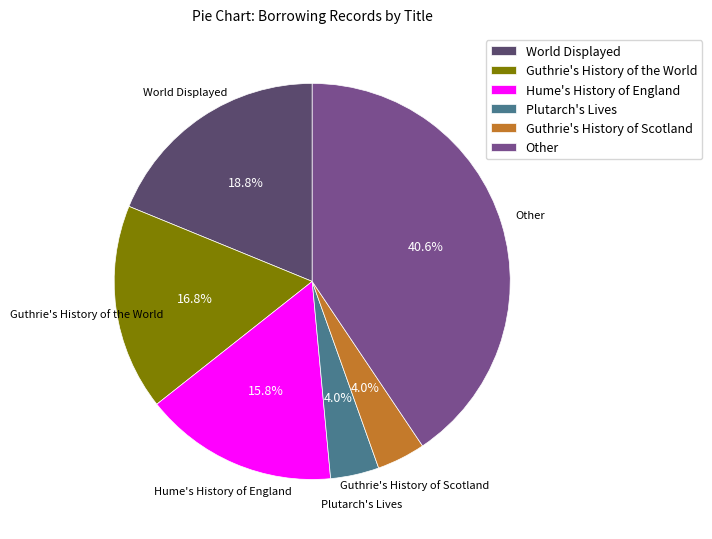

What is the ratio of the value at Guthrie's History of Scotland to the value at Other?

0.1